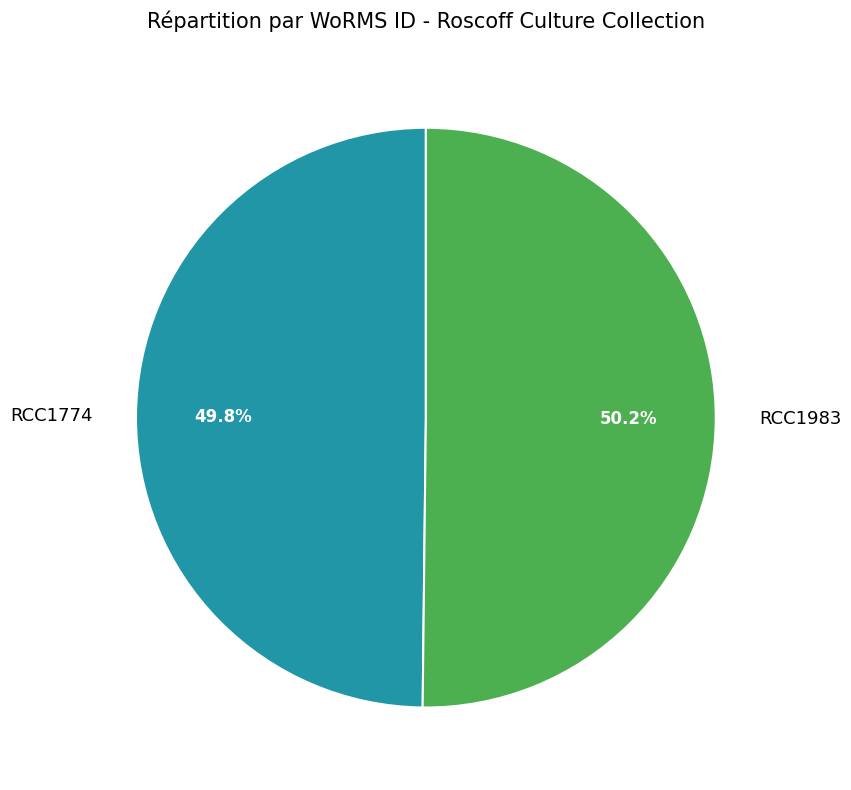

What percentage is the RCC1774 slice, to the nearest percent?

50%